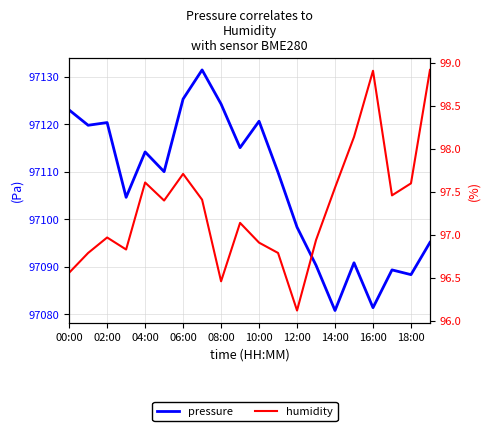

Which series has the widest spread of values?

pressure